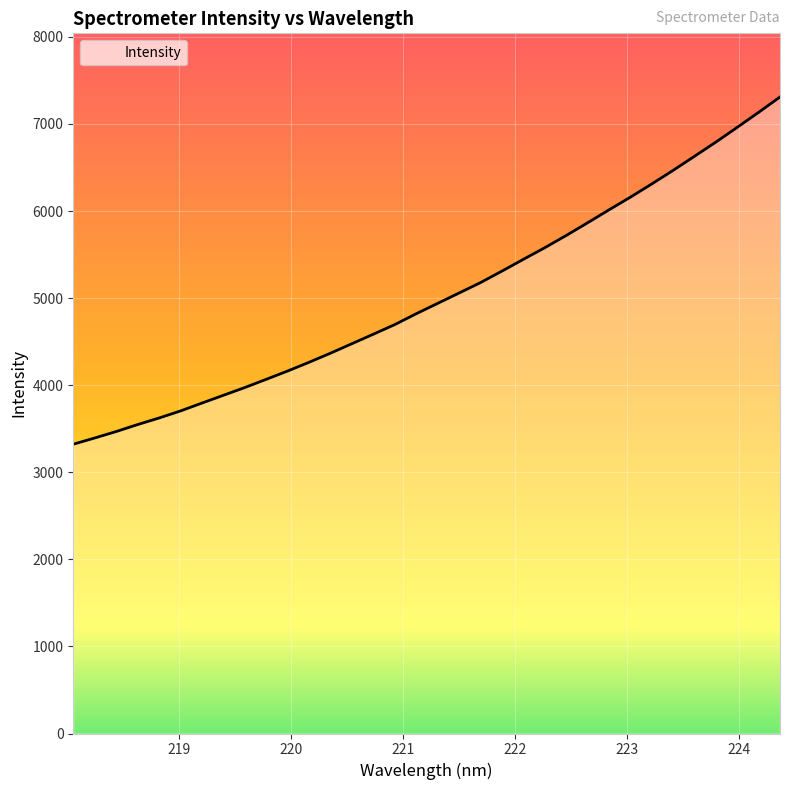

True or false: there are more than 0 points higher than both neighbors.

False